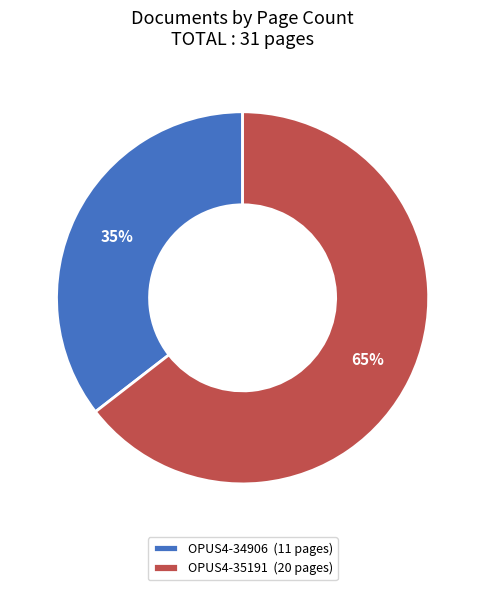

The OPUS4-34906 slice represents 35% of the pie. True or false?

True